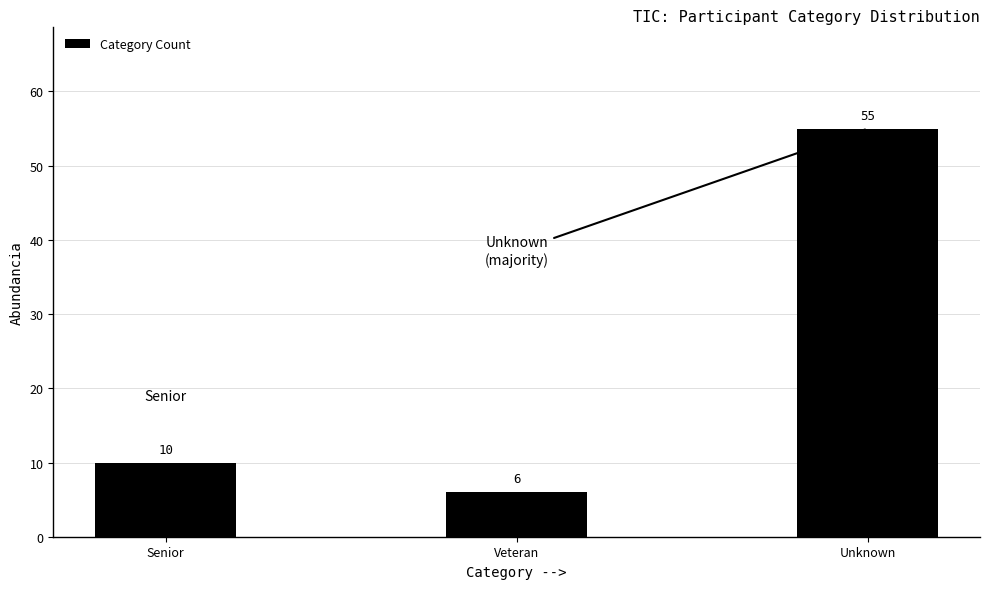

Reading left to right, transcribe all the data shown in this chart.

Senior=10	Veteran=6	Unknown=55